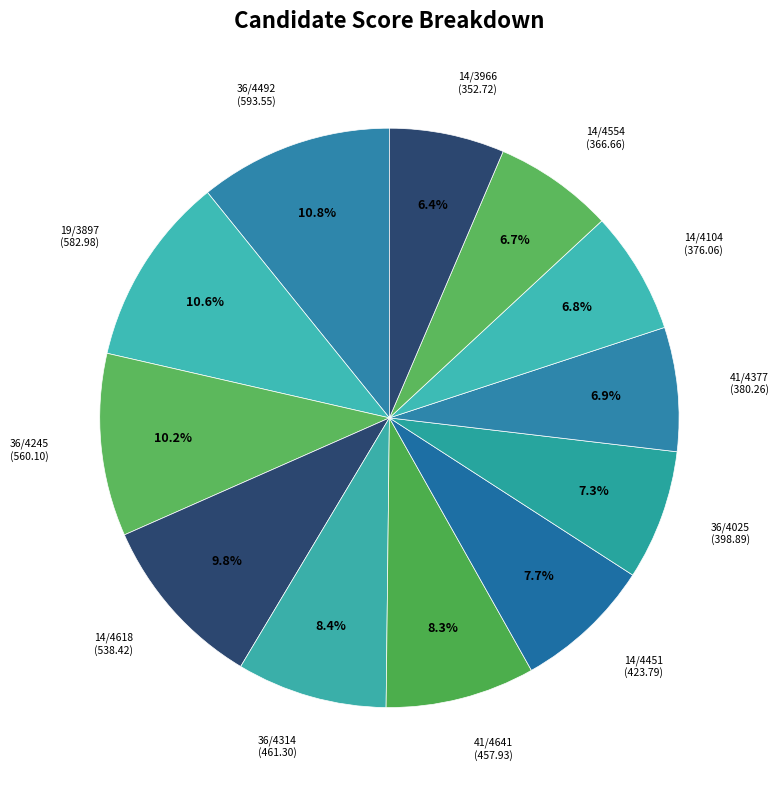

Combined, what portion of the pie is 14/4104 and 14/4554?

13.5%